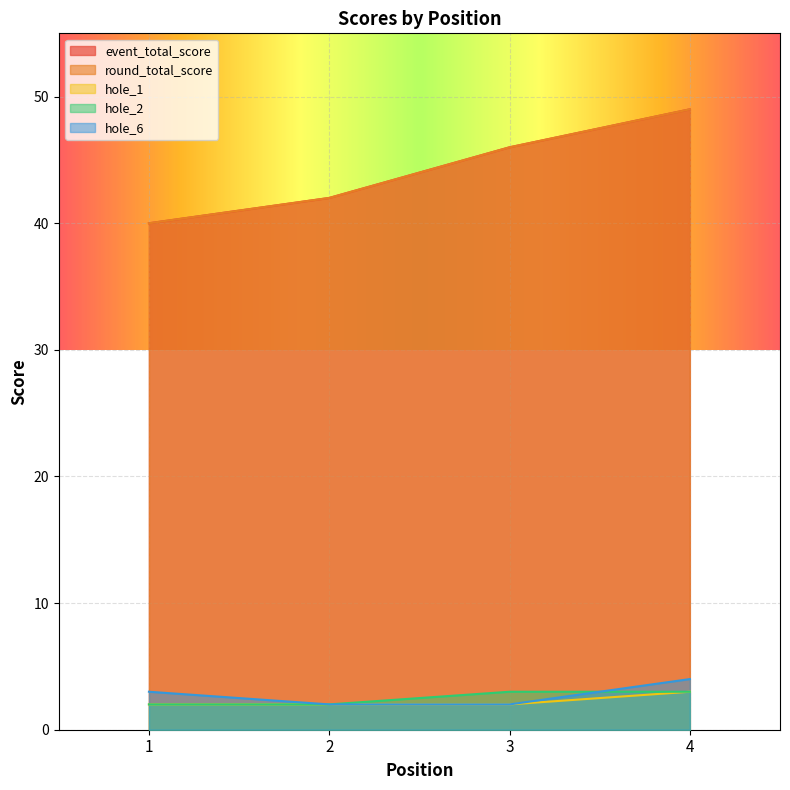

Reading left to right, what are all the values shown in this chart?

event_total_score: 1=40	2=42	3=46	4=49
round_total_score: 1=40	2=42	3=46	4=49
hole_1: 1=2	2=2	3=2	4=3
hole_2: 1=2	2=2	3=3	4=3
hole_6: 1=3	2=2	3=2	4=4